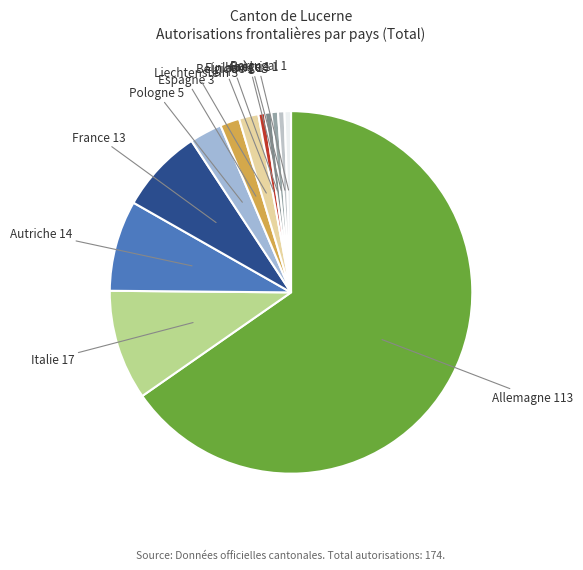

How many segments does this pie chart have?

12